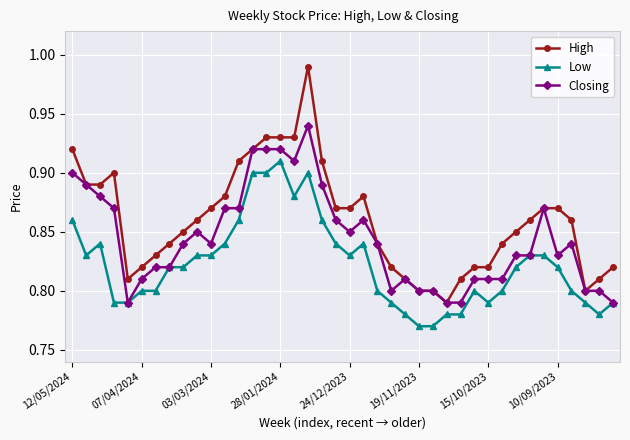

At how many categories does at least one series exceed 0?

40